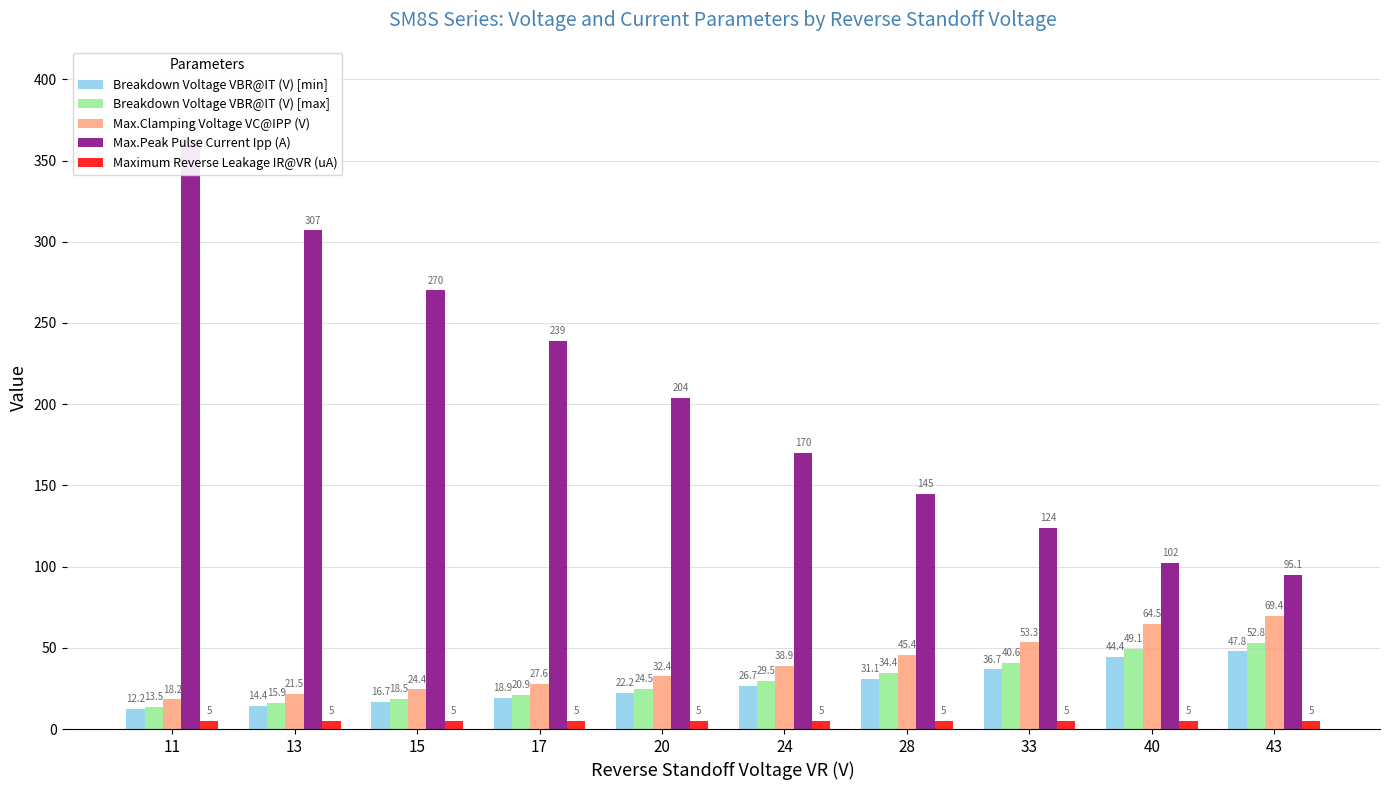

Reading left to right, list all the values displayed in this chart.

Breakdown Voltage VBR@IT (V) [min]: 12.2	14.4	16.7	18.9	22.2	26.7	31.1	36.7	44.4	47.8
Breakdown Voltage VBR@IT (V) [max]: 13.5	15.9	18.5	20.9	24.5	29.5	34.4	40.6	49.1	52.8
Max.Clamping Voltage VC@IPP (V): 18.2	21.5	24.4	27.6	32.4	38.9	45.4	53.3	64.5	69.4
Max.Peak Pulse Current Ipp (A): 363.0	307.0	270.0	239.0	204.0	170.0	145.0	124.0	102.0	95.1
Maximum Reverse Leakage IR@VR (uA): 5.0	5.0	5.0	5.0	5.0	5.0	5.0	5.0	5.0	5.0